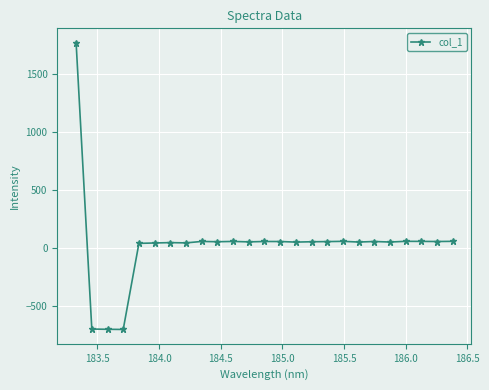

Is this an area chart (filled region under the line)?

No